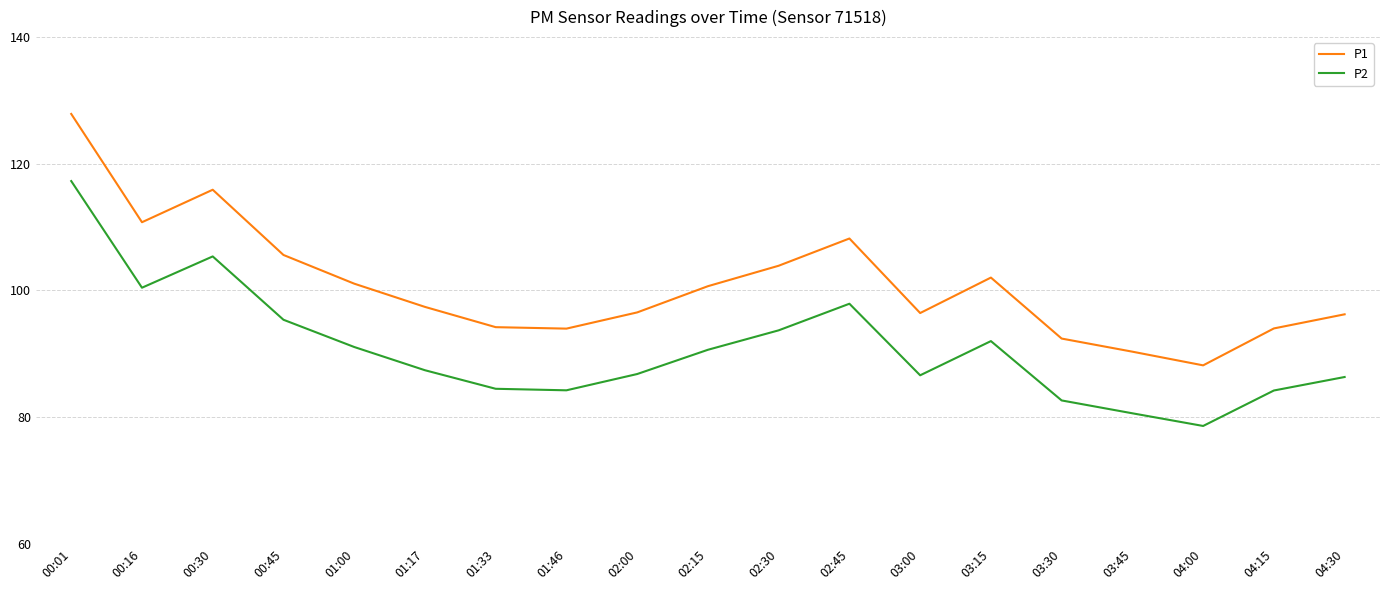

Where is P1 nearest to the value 108?

02:45